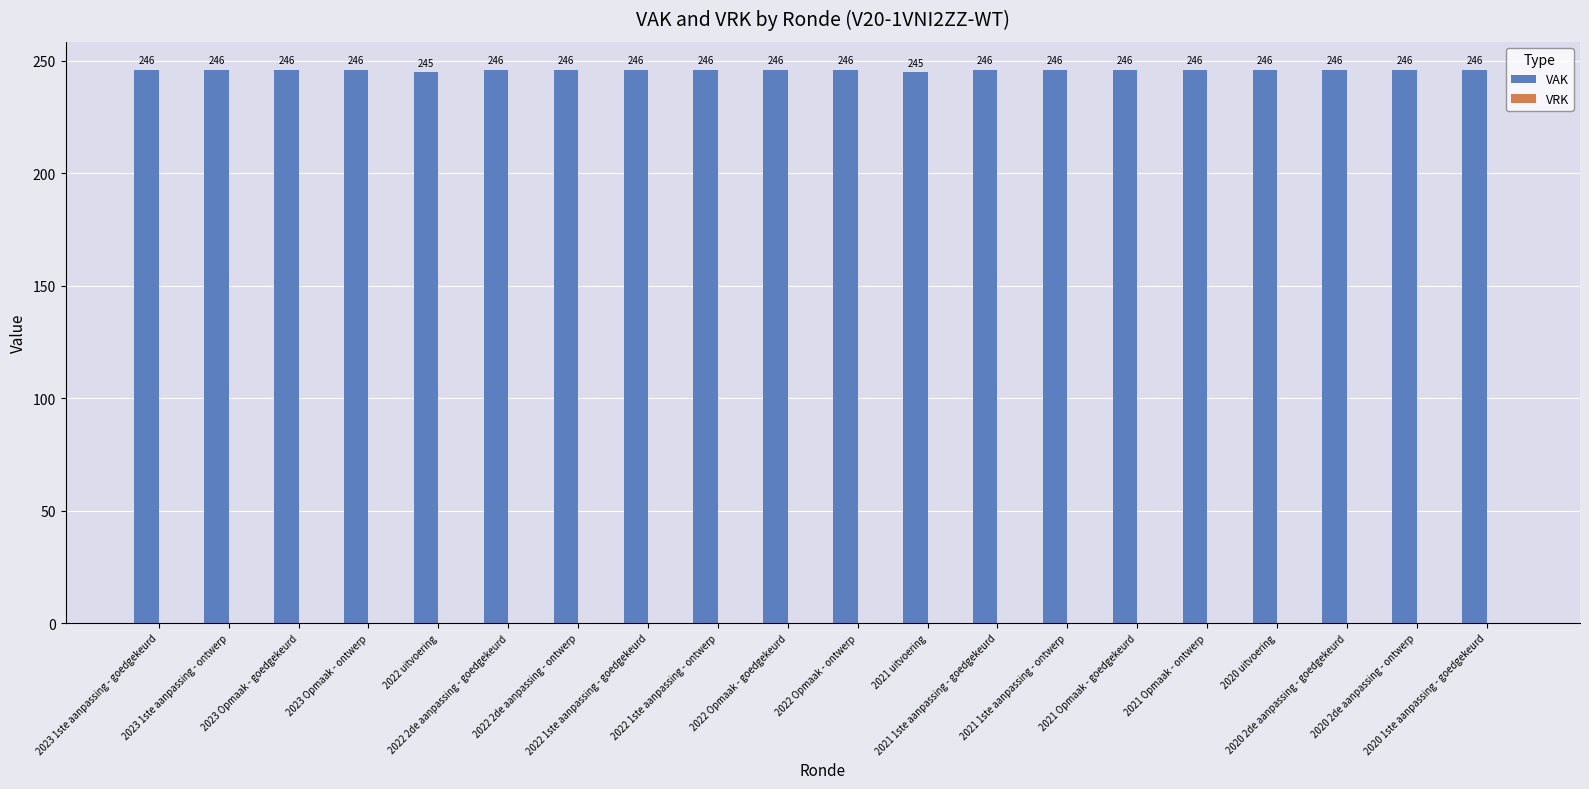

Count the values in the range 246 to 247.

18